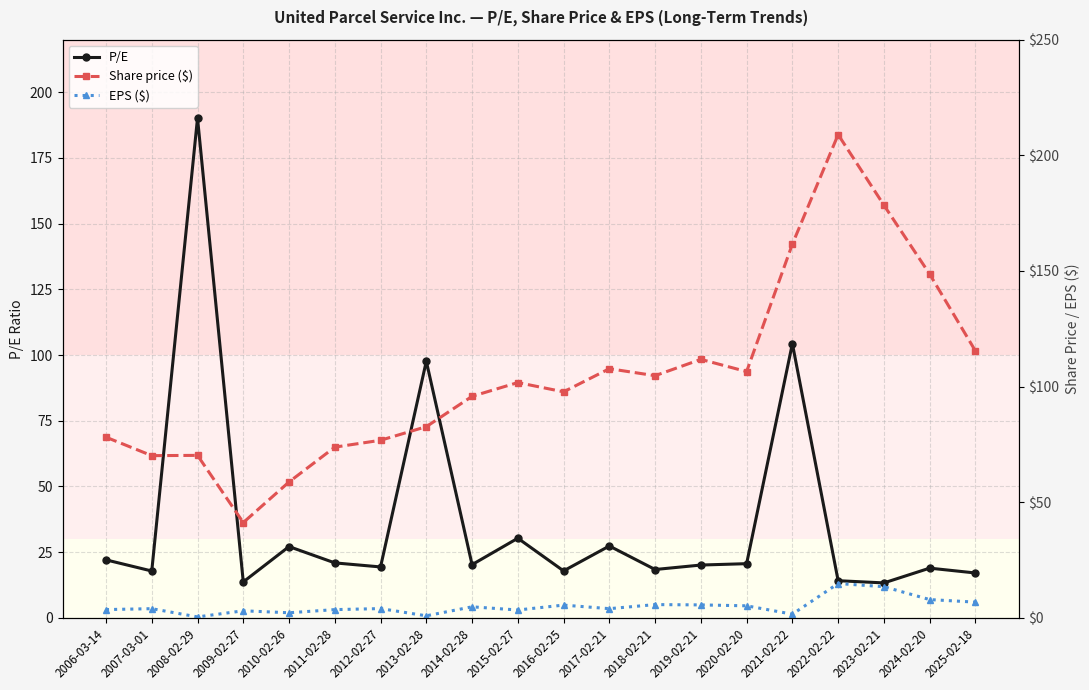

What position from the left is 2012-02-27?

7